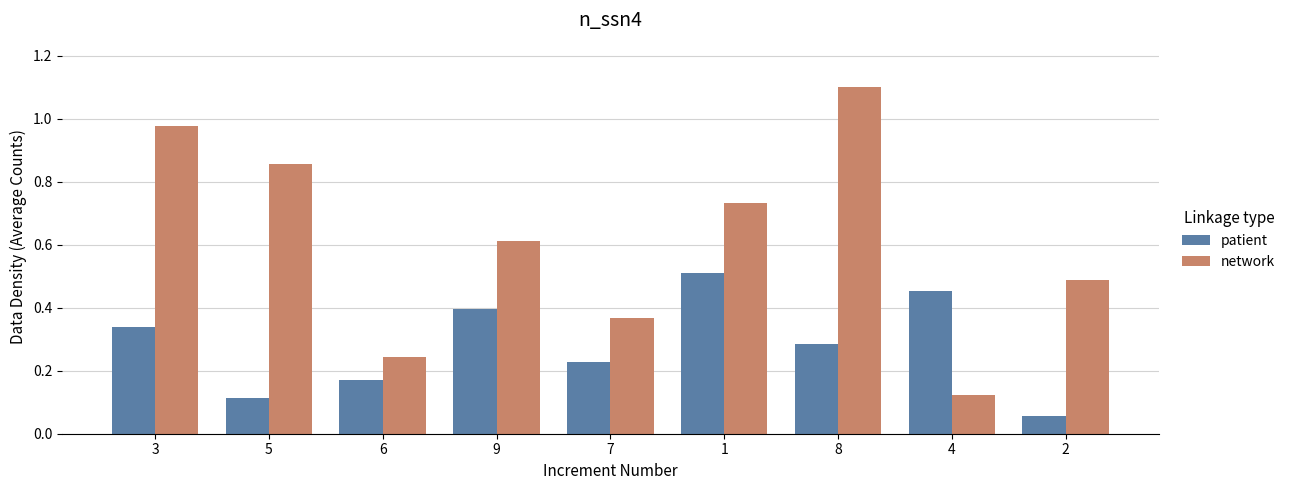

List the labels in order of patient value, largest first.

1, 4, 9, 3, 8, 7, 6, 5, 2